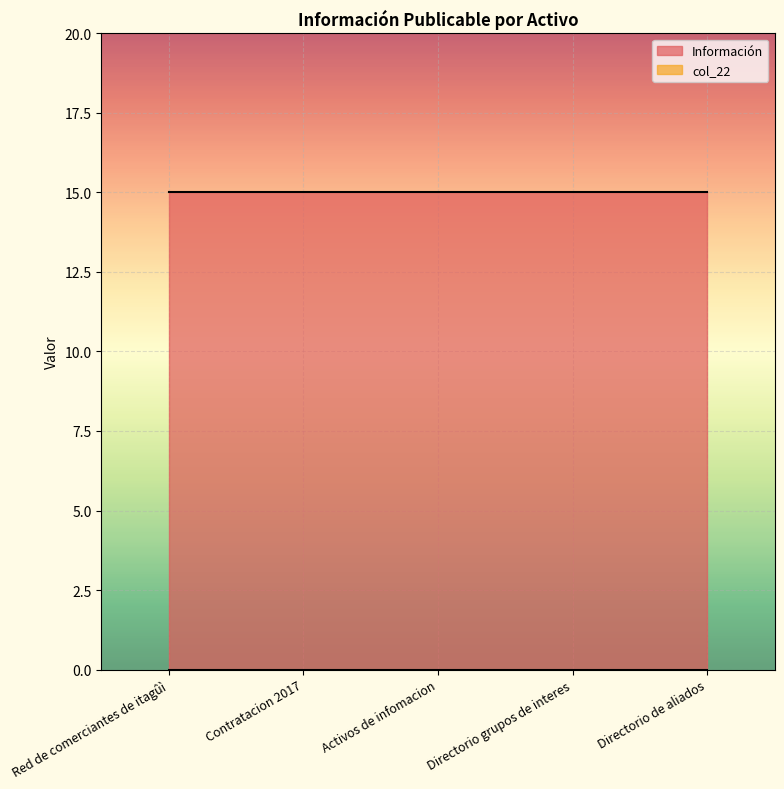

Which series has the largest total across all categories?

Información